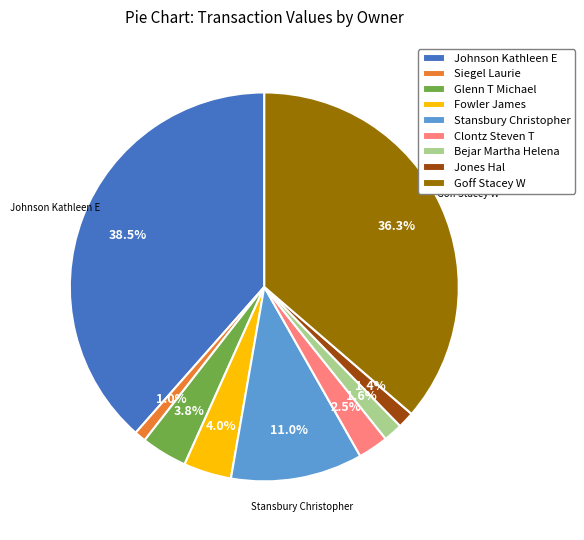

To the nearest percent, what is the combined percentage of Siegel Laurie and Bejar Martha Helena?

3%